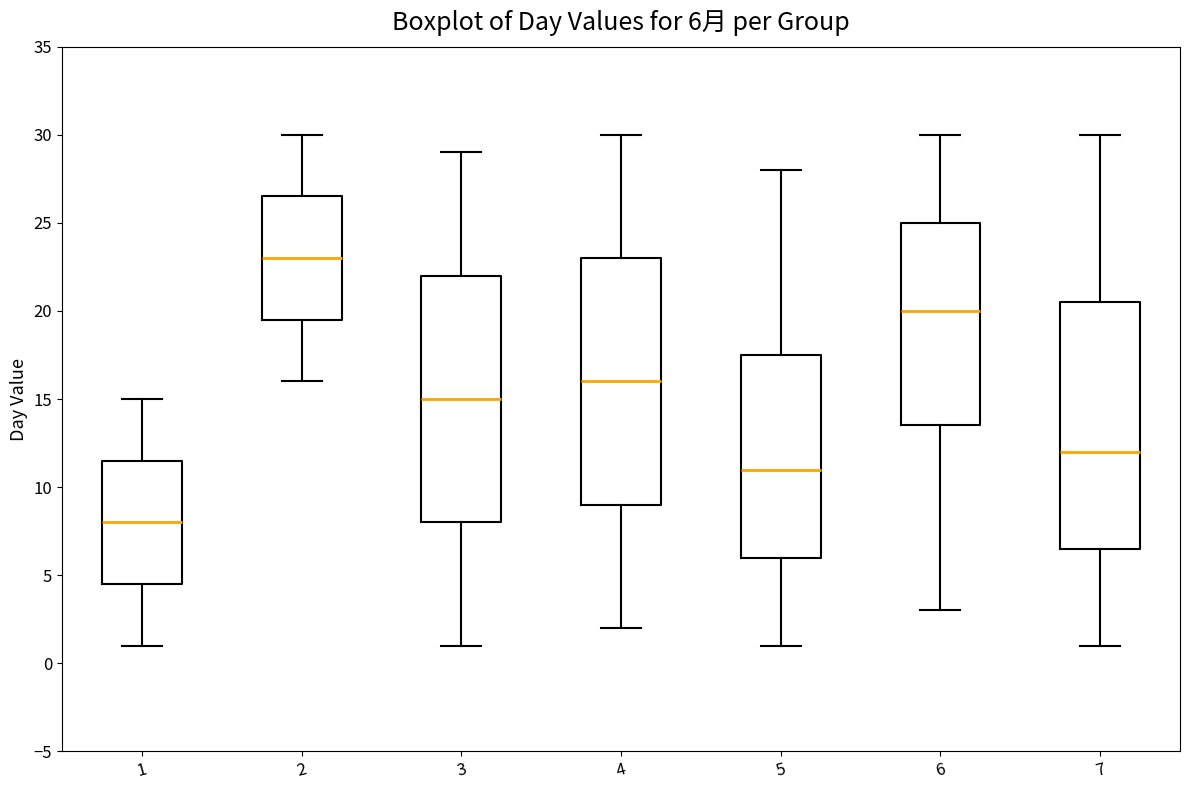

Which box's median line is the highest?

2